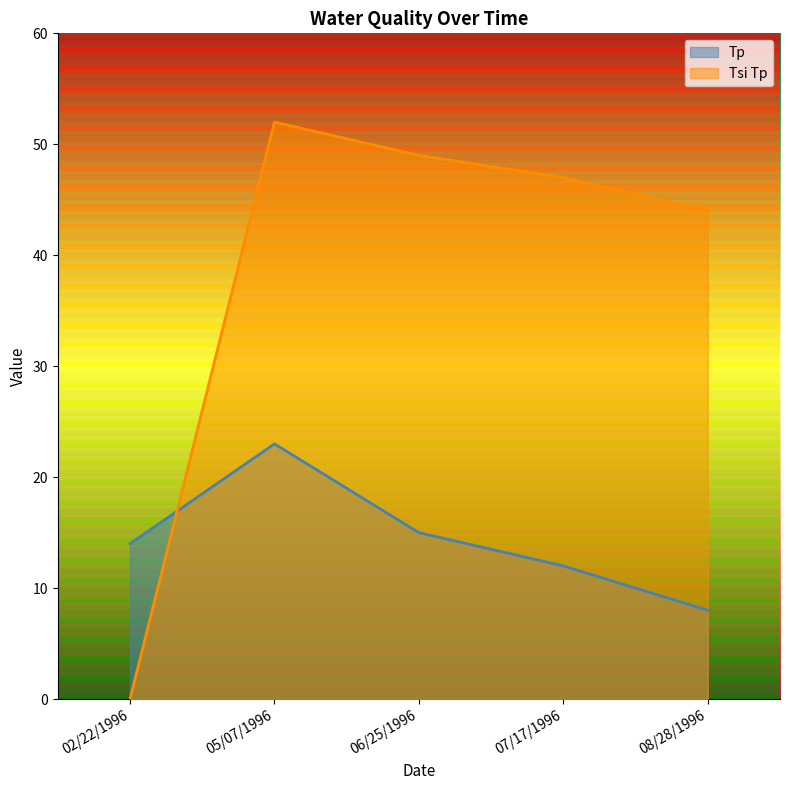

Where do Tsi Tp and Tp first cross each other?

02/22/1996 and 05/07/1996